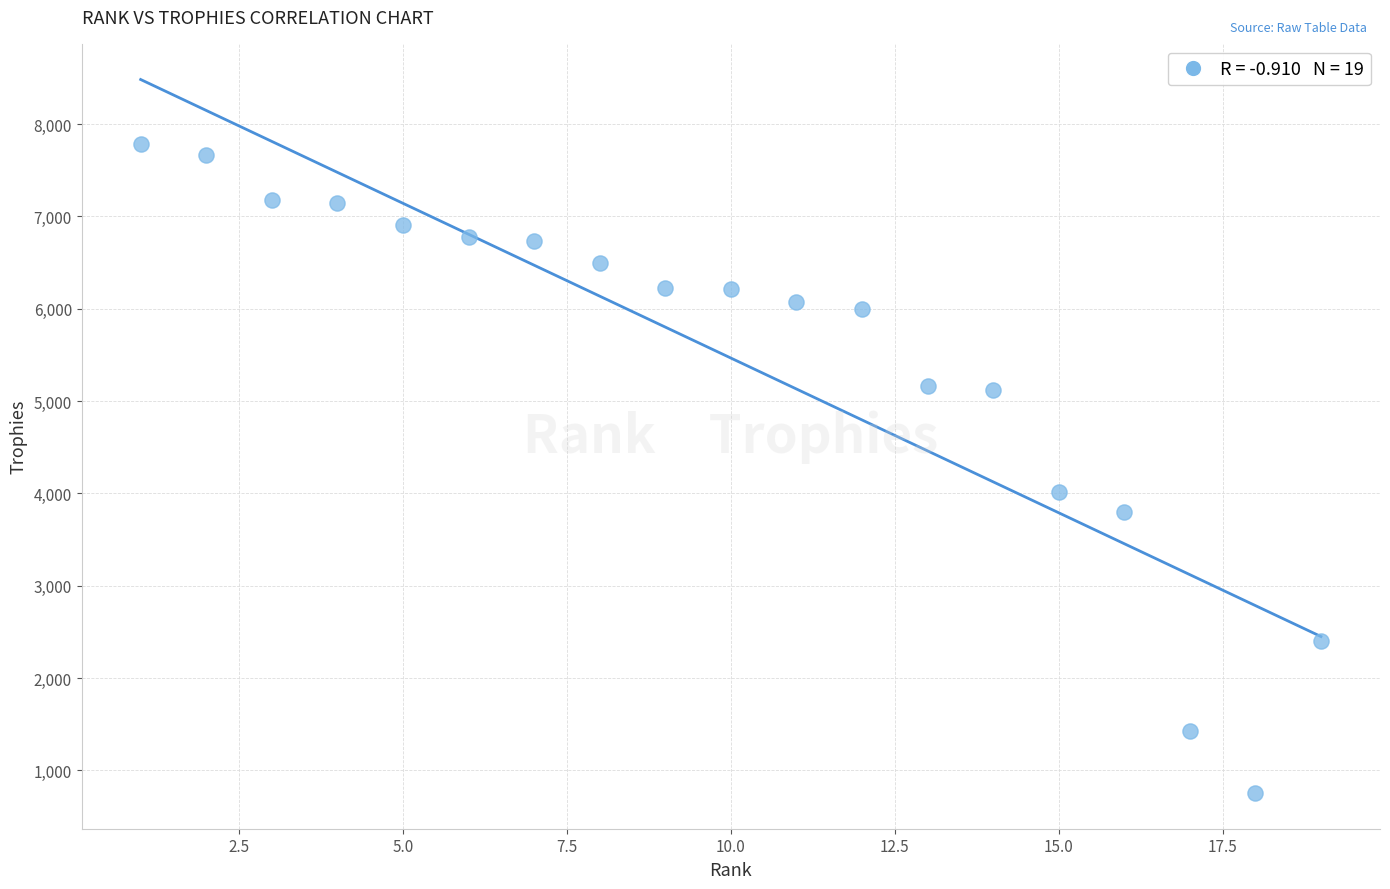

What is the range of Y values (max minus min)?

7030